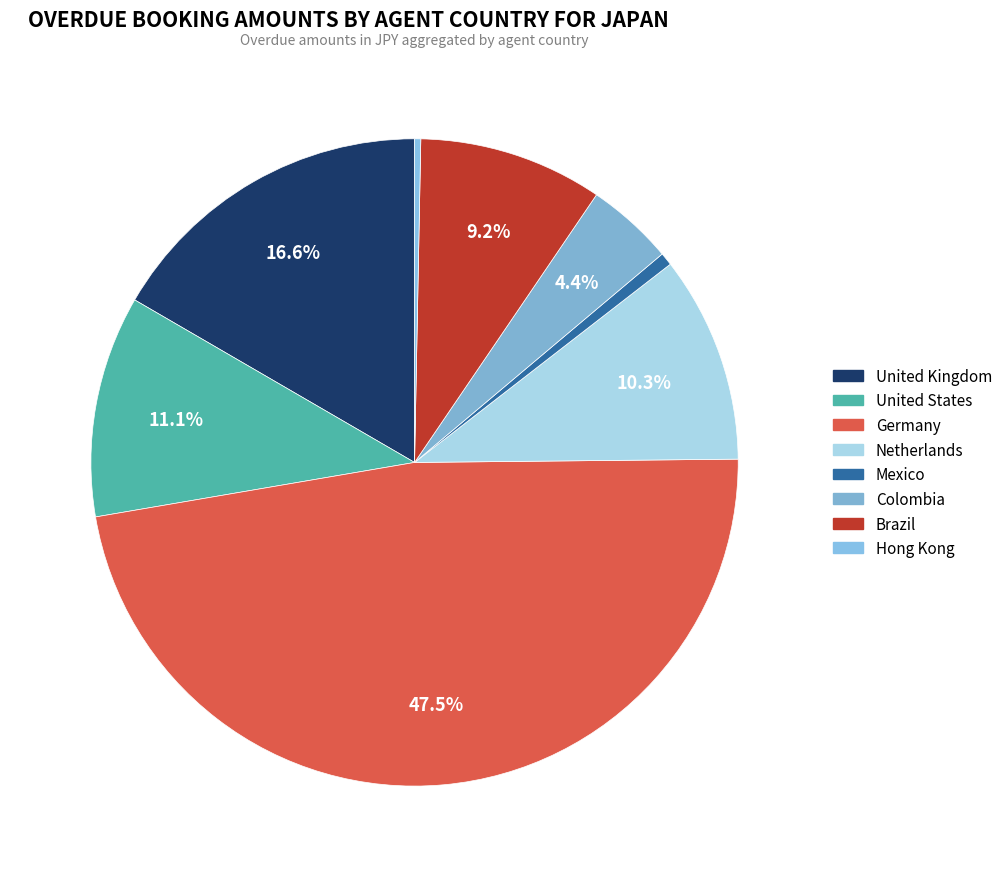

What percentage is the Netherlands slice, to the nearest percent?

10%